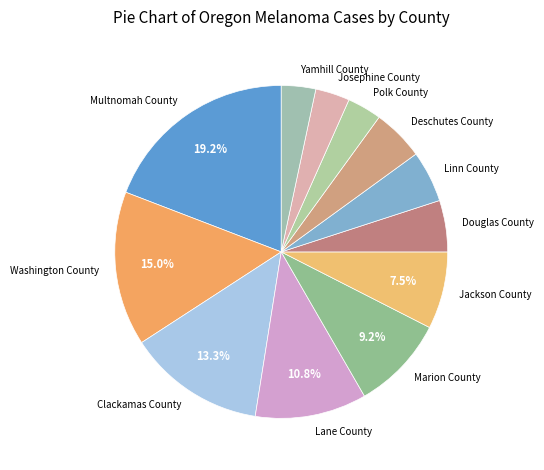

Is there a majority slice in this chart?

No